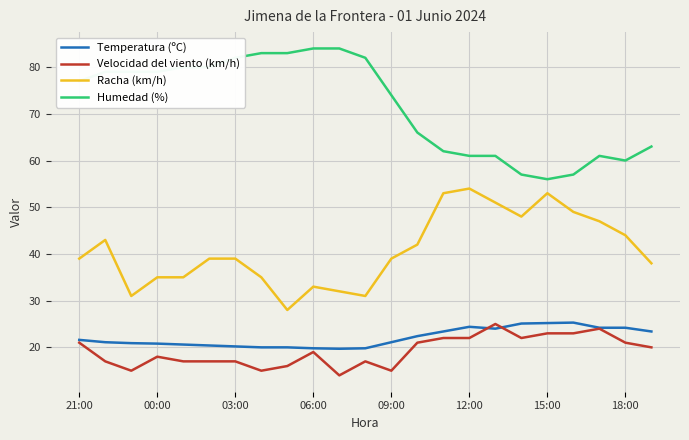

What is the smallest value displayed?

14.0